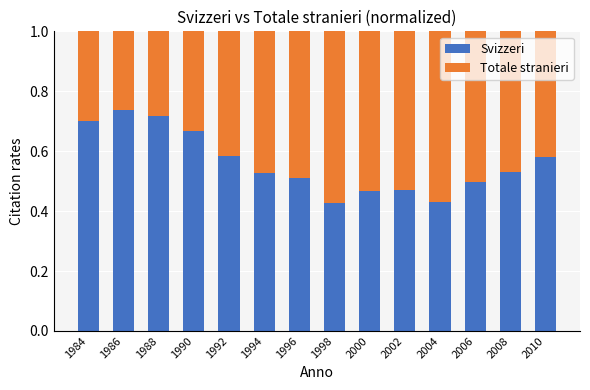

Are the bars horizontal?

No